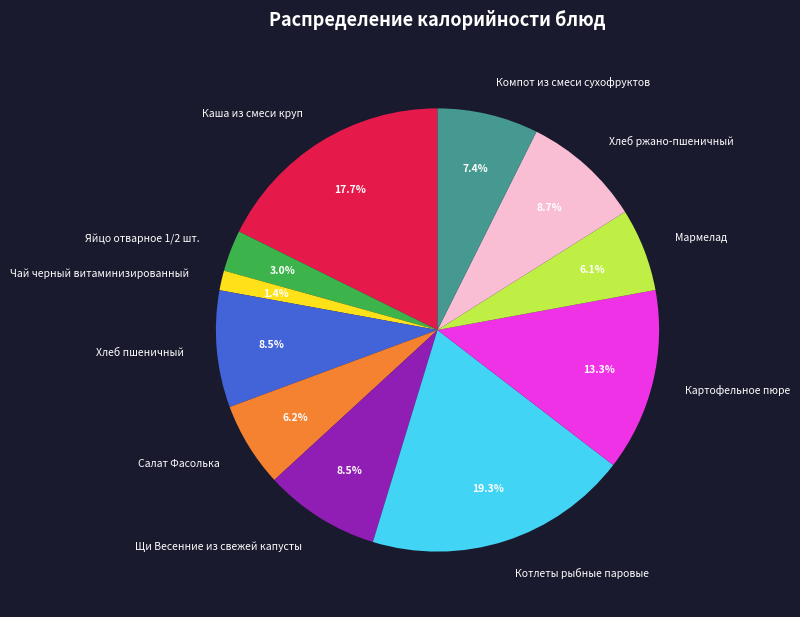

What percentage is NOT represented by Яйцо отварное 1/2 шт.?

97.0%